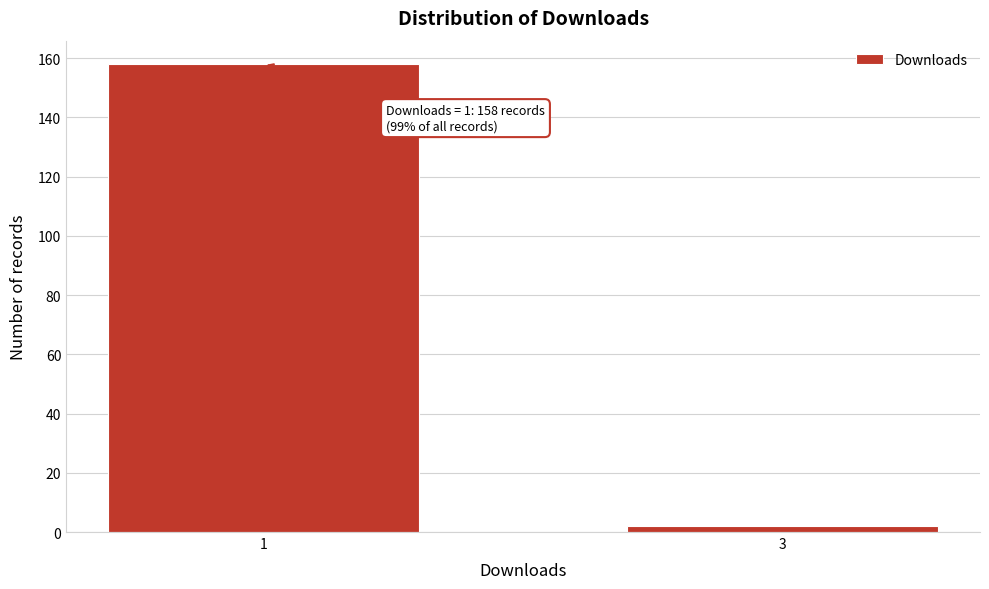

Reading left to right, transcribe all the data shown in this chart.

158	2